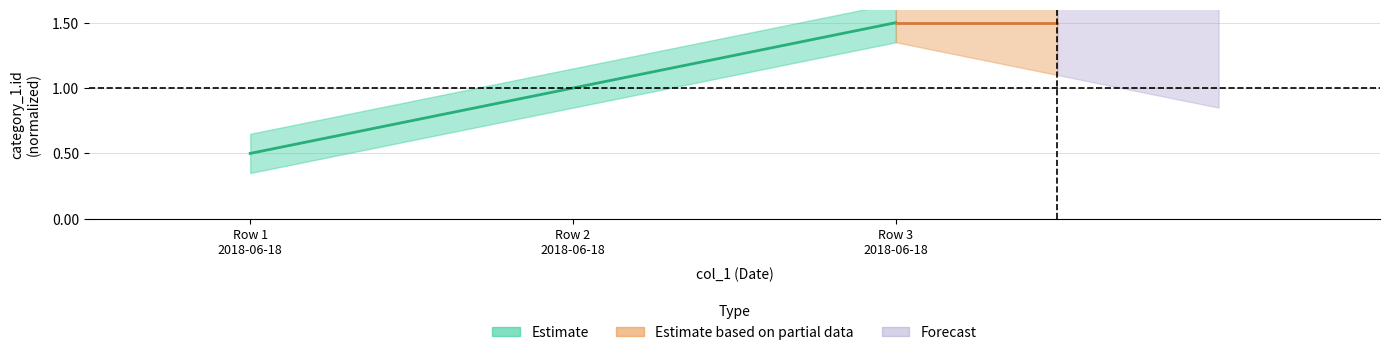

The chart shows a value of 0.6 at Row 2 2018-06-18. True or false?

False